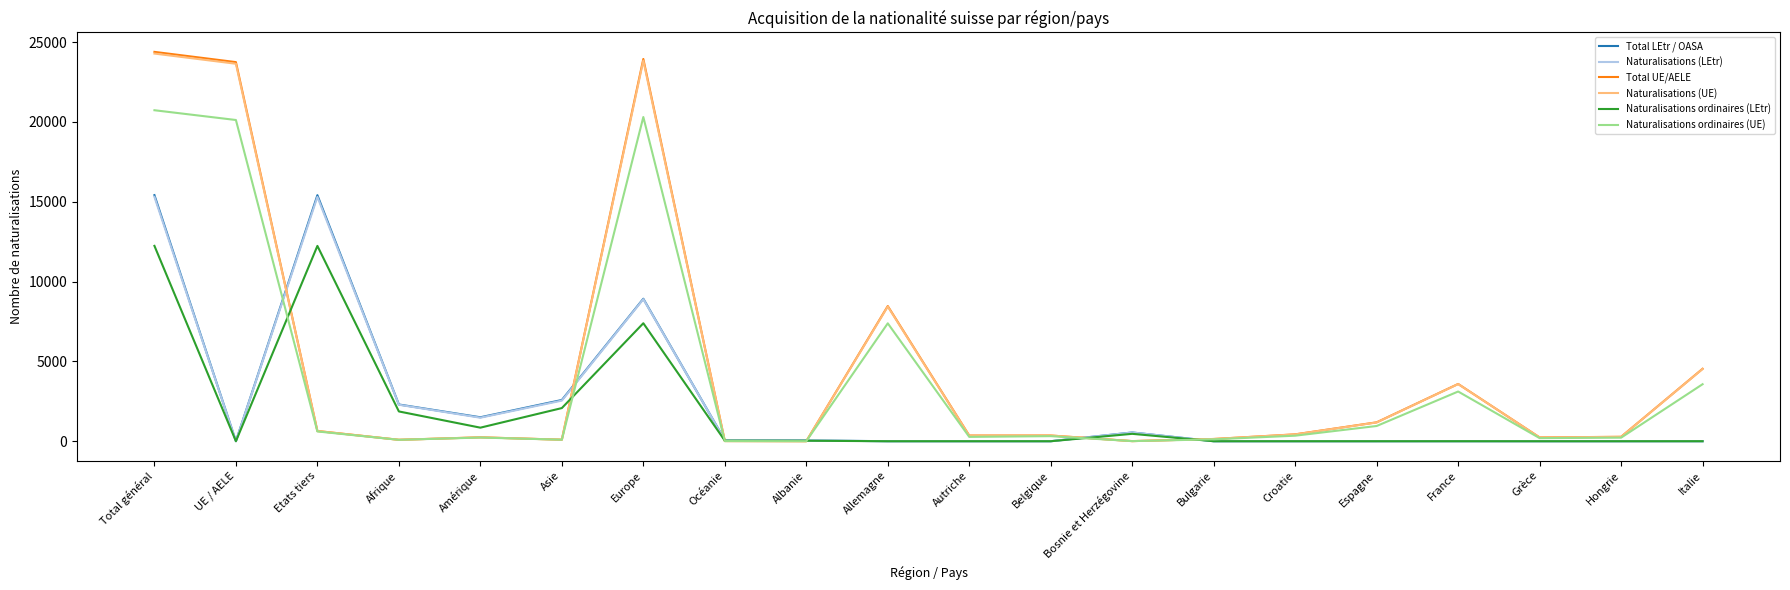

Is it true that Naturalisations ordinaires (UE) equals 612 at Etats tiers?

True